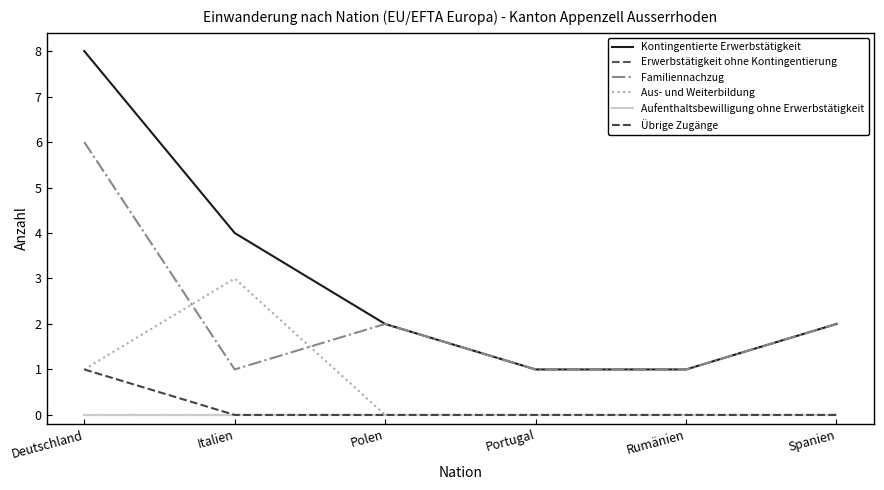

Does the chart display data point markers on the line(s)?

No